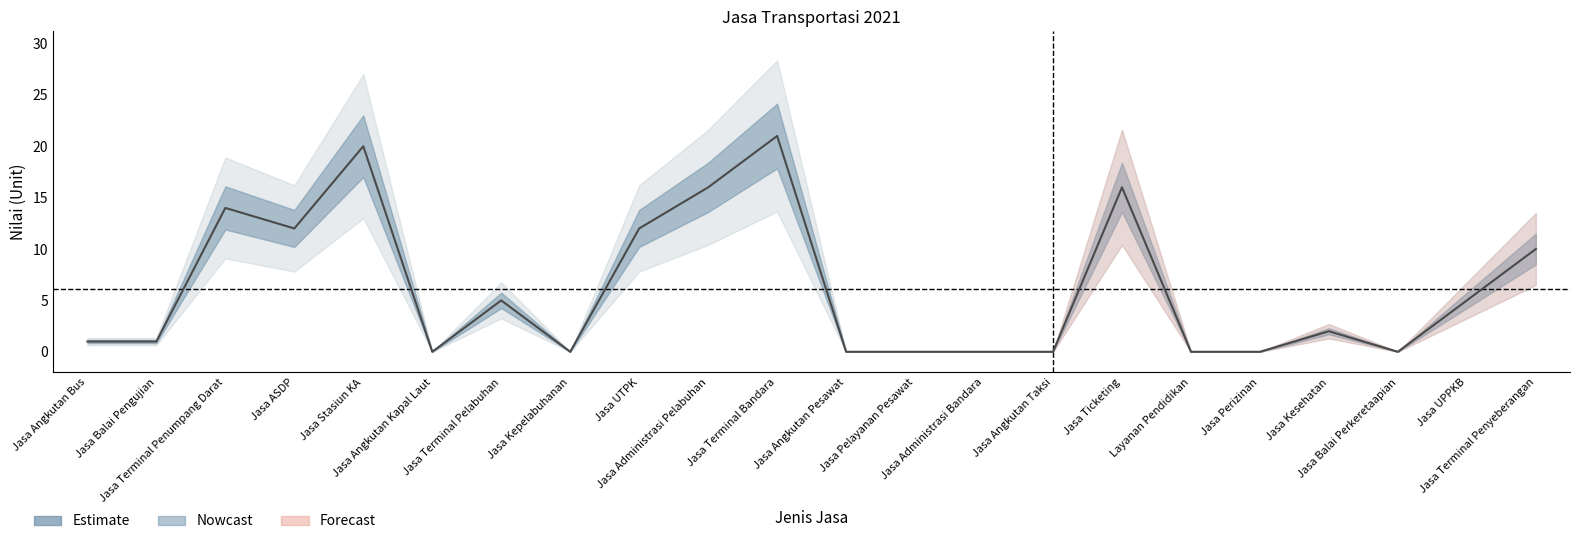

Reading left to right, extract all data points from this chart.

Jasa Angkutan Bus=1	Jasa Balai Pengujian=1	Jasa Terminal Penumpang Darat=14	Jasa ASDP=12	Jasa Stasiun KA=20	Jasa Angkutan Kapal Laut=0	Jasa Terminal Pelabuhan=5	Jasa Kepelabuhanan=0	Jasa UTPK=12	Jasa Administrasi Pelabuhan=16	Jasa Terminal Bandara=21	Jasa Angkutan Pesawat=0	Jasa Pelayanan Pesawat=0	Jasa Administrasi Bandara=0	Jasa Angkutan Taksi=0	Jasa Ticketing=16	Layanan Pendidikan=0	Jasa Perizinan=0	Jasa Kesehatan=2	Jasa Balai Perkeretaapian=0	Jasa UPPKB=5	Jasa Terminal Penyeberangan=10